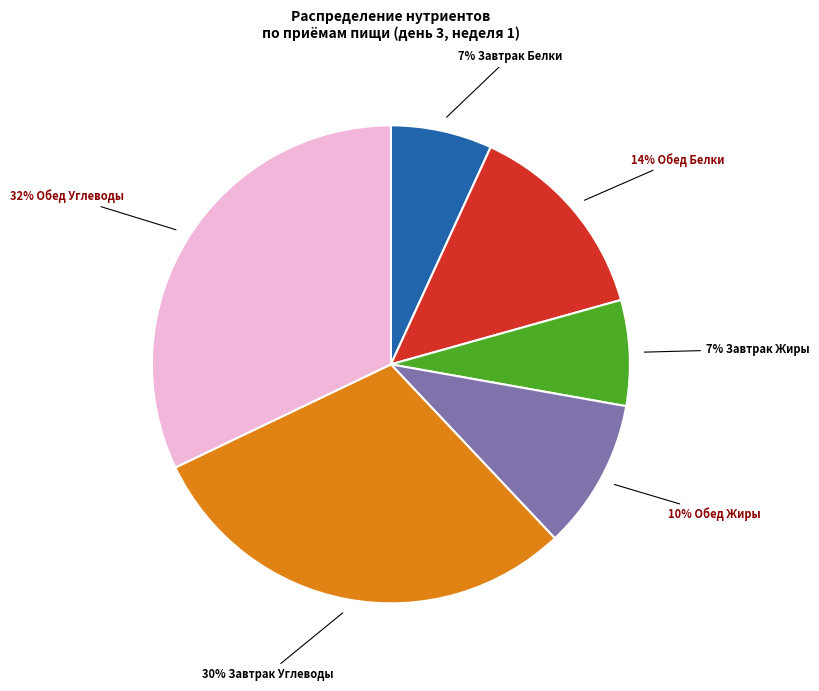

Does any single category account for the majority?

No